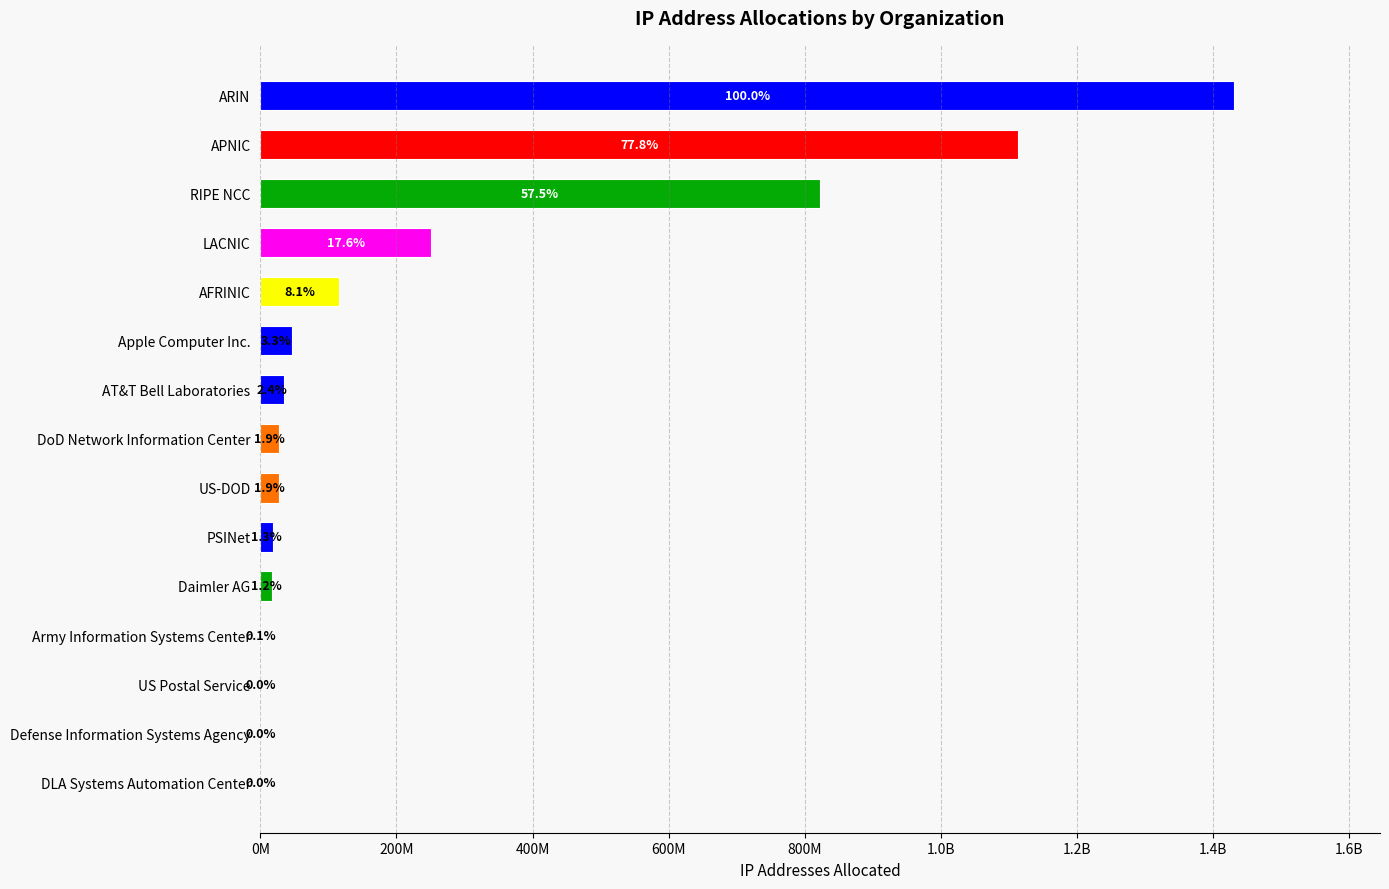

What is the greatest value displayed?

1430628878